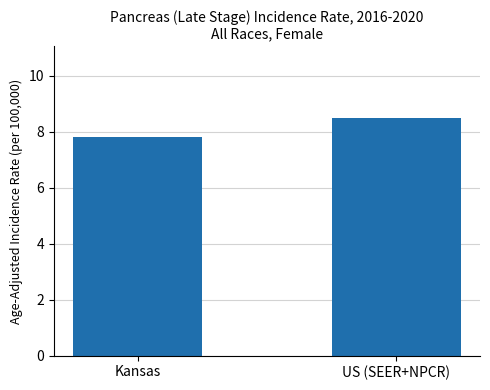

Reading left to right, transcribe all the data shown in this chart.

7.8	8.5